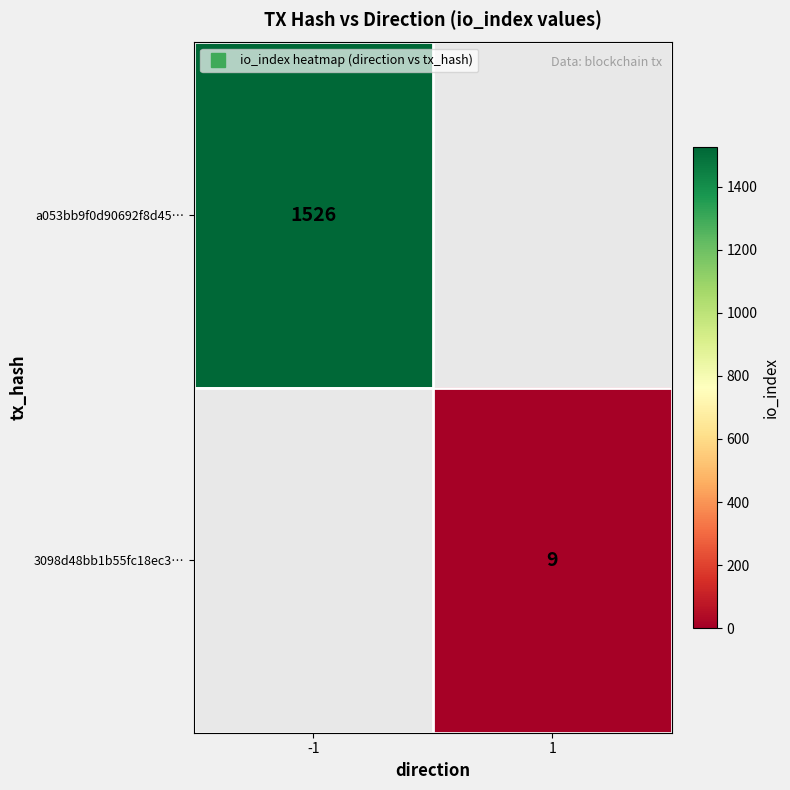

What value does the 3098d48bb1b55fc18ec3… series have at 1?

9.0